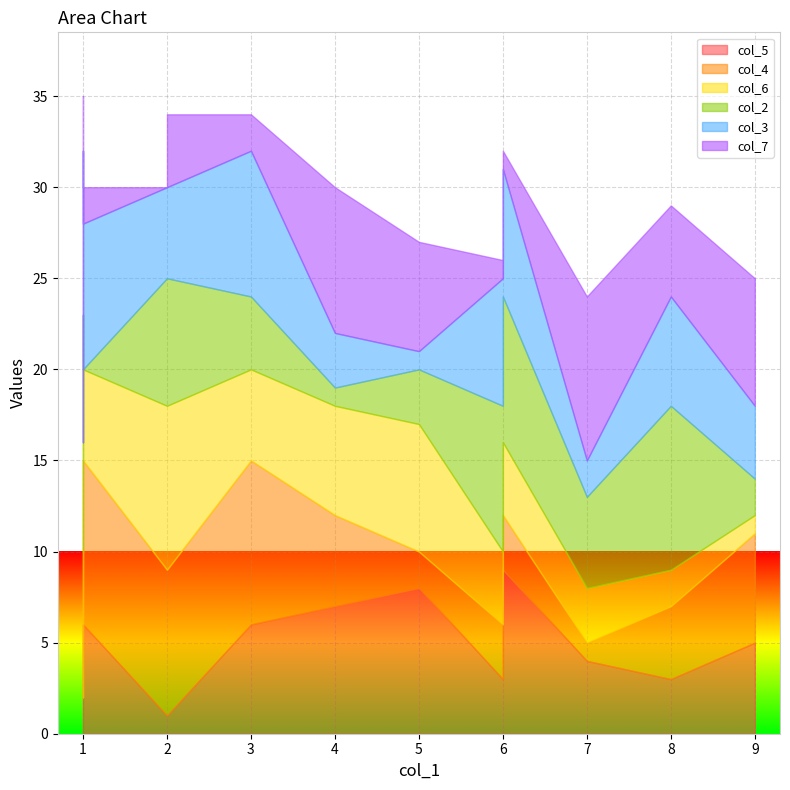

List the series in order of their peak value, lowest first.

col_5, col_4, col_6, col_2, col_3, col_7